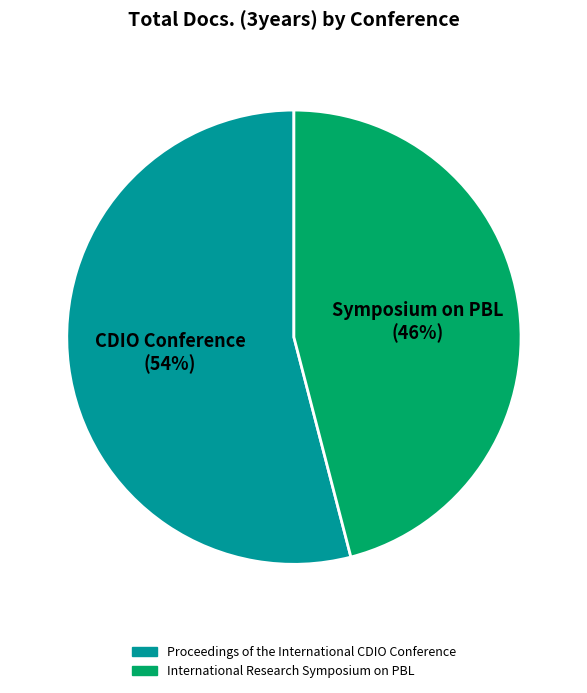

How many segments does this pie chart have?

2